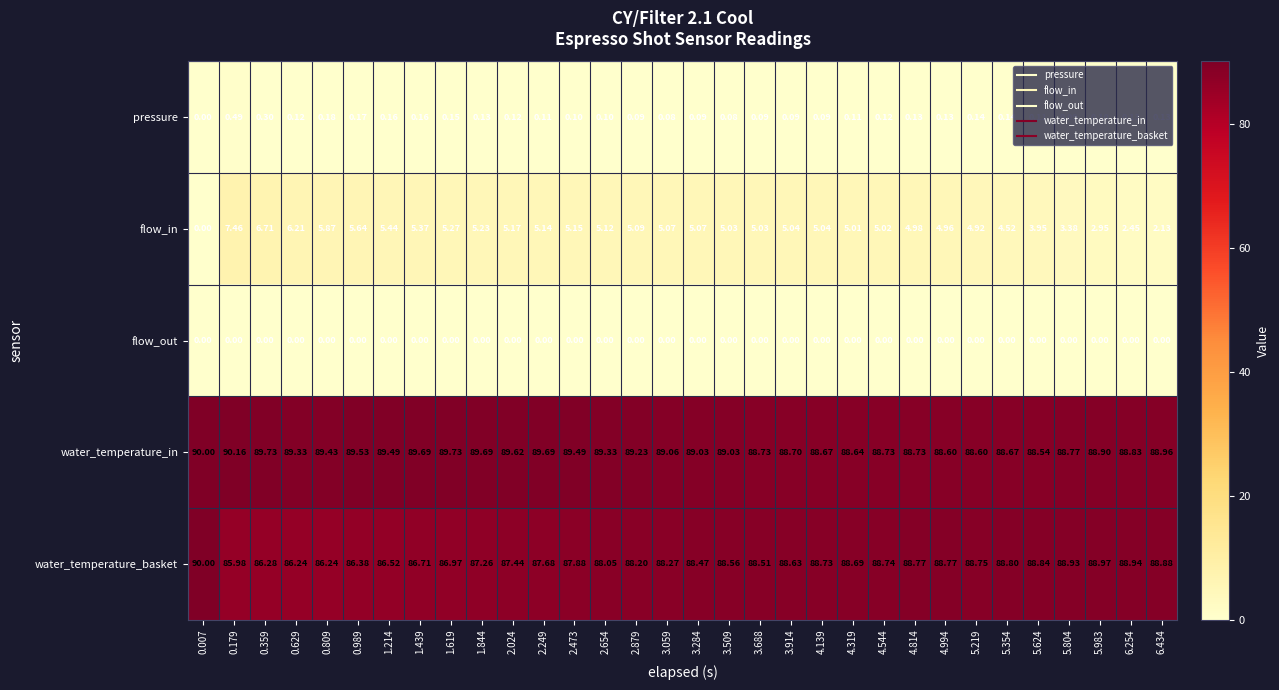

List the series in order of their peak value, highest first.

water_temperature_in, water_temperature_basket, flow_in, pressure, flow_out